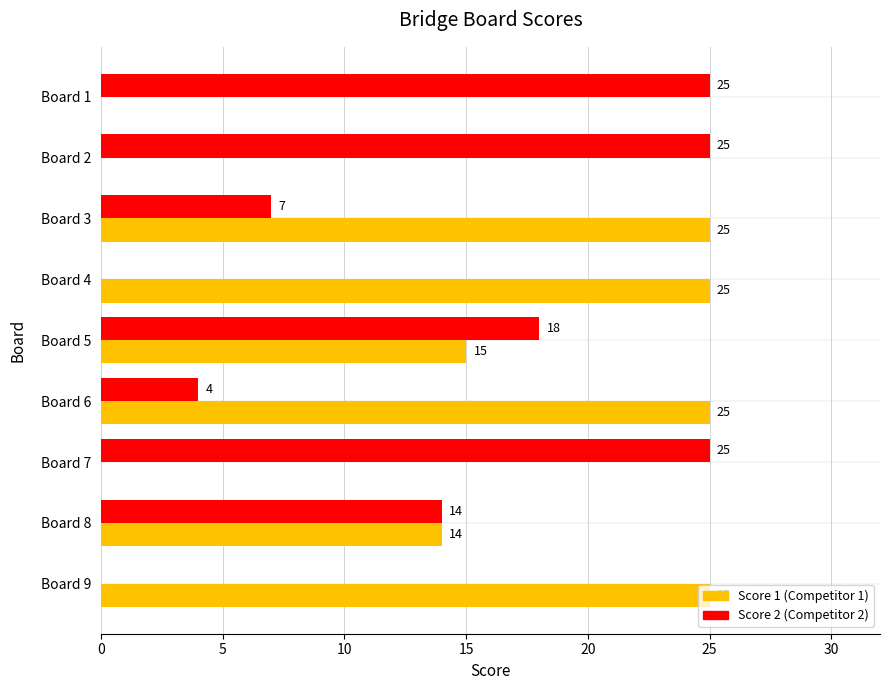

What is the total value across all series at Board 4?

25